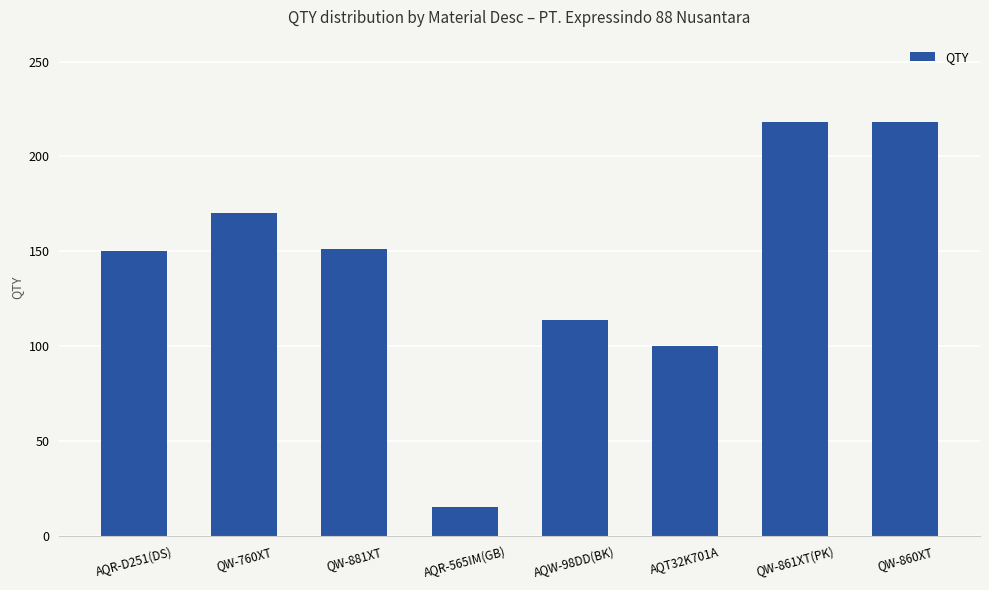

What is the average value?

142